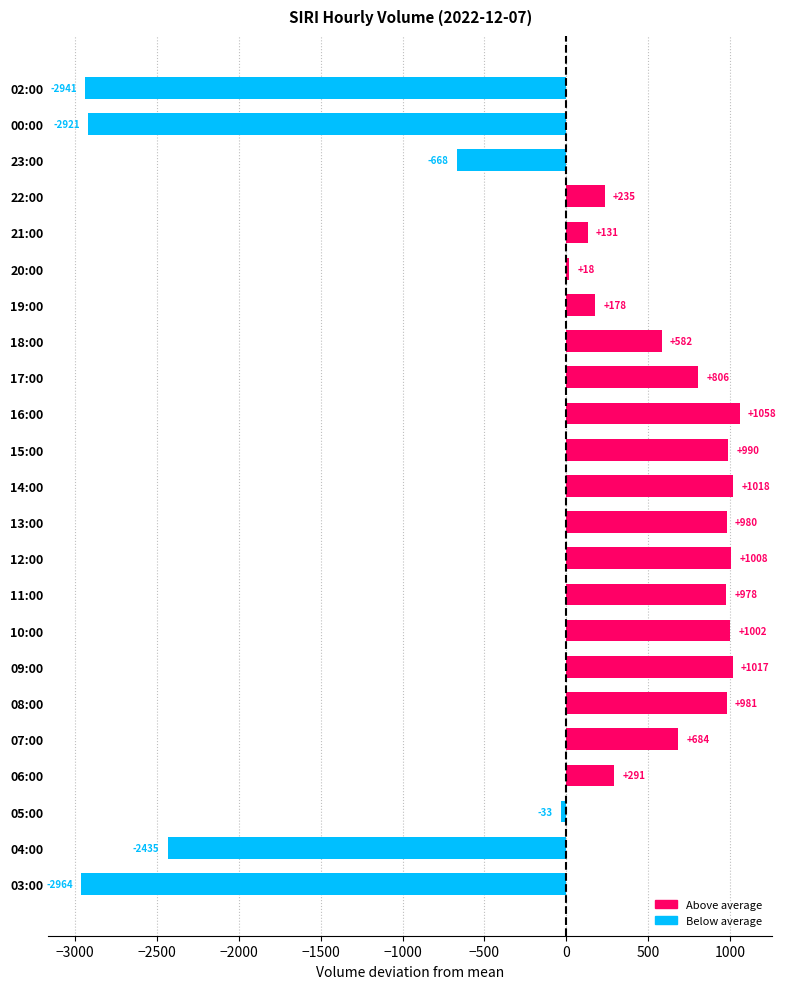

Which has a higher value, 18:00 or 07:00?

07:00